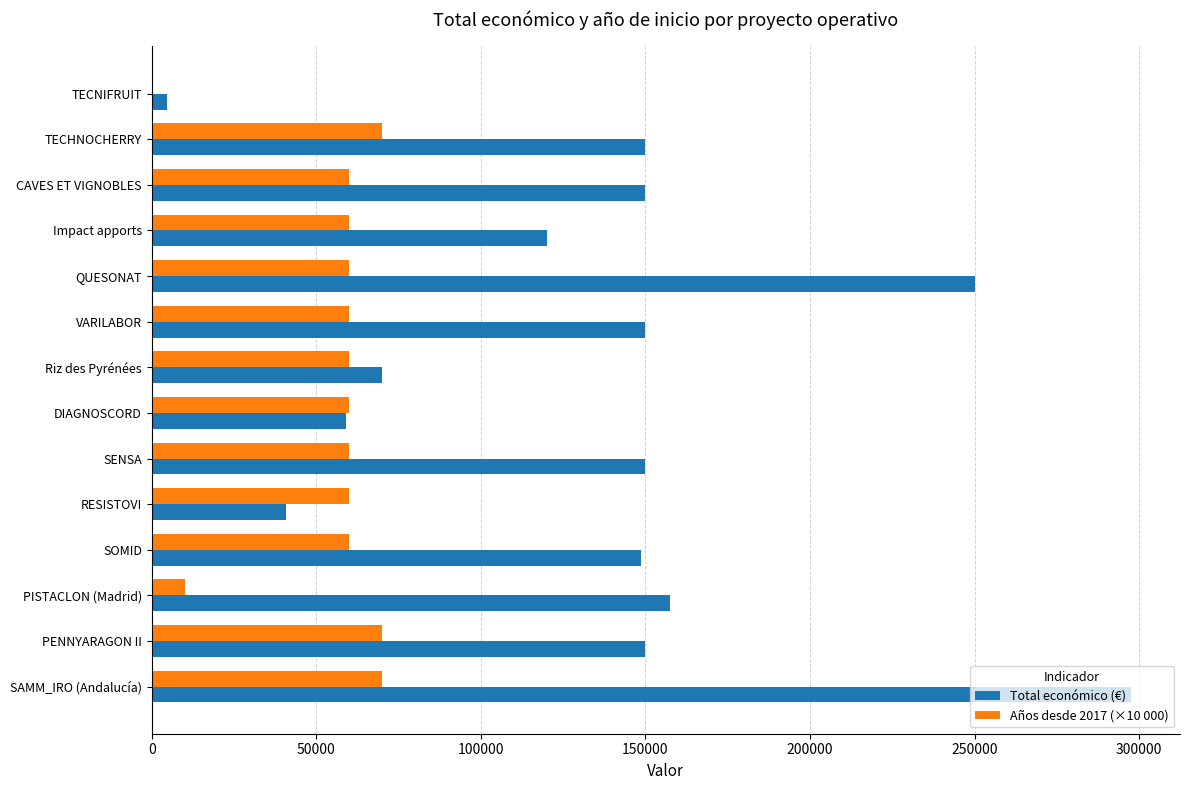

Which series has the largest range (max minus min)?

Total económico (€)